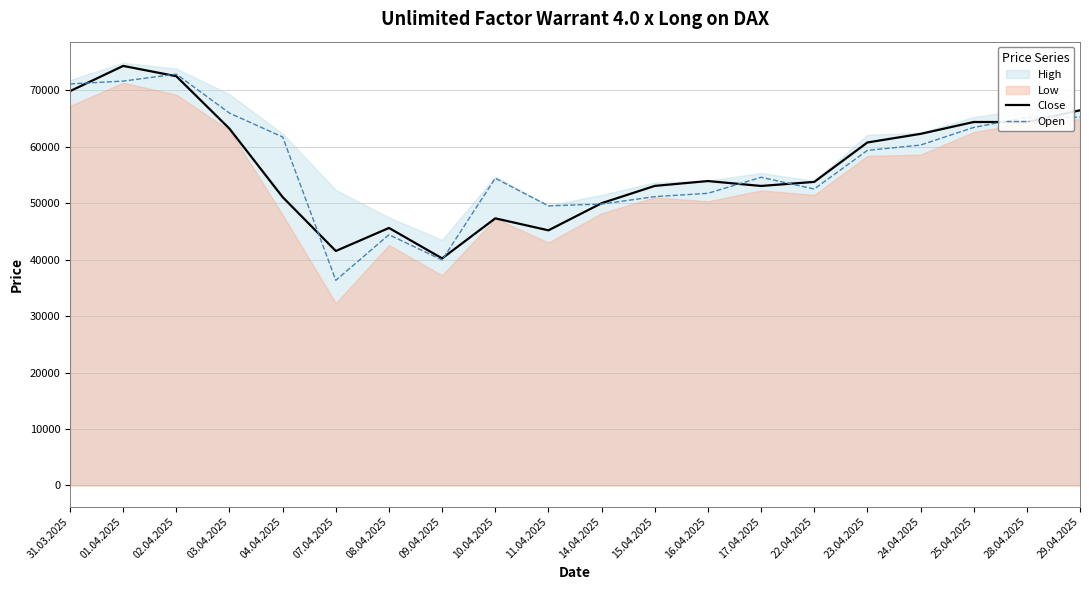

What is the approximate value of Open at 24.04.2025, to the nearest 100?

60300